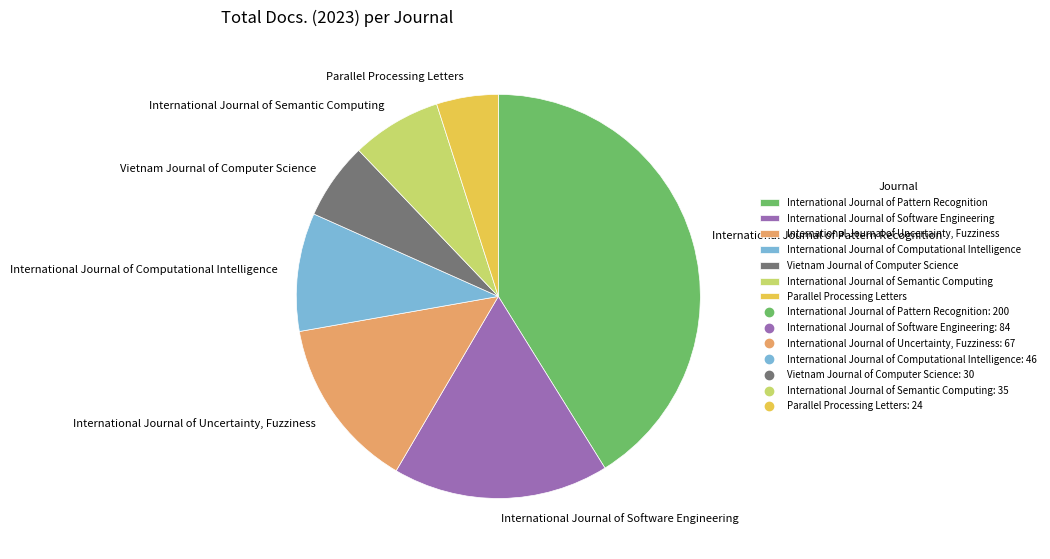

True or false: International Journal of Uncertainty, Fuzziness accounts for 14% of the total.

True